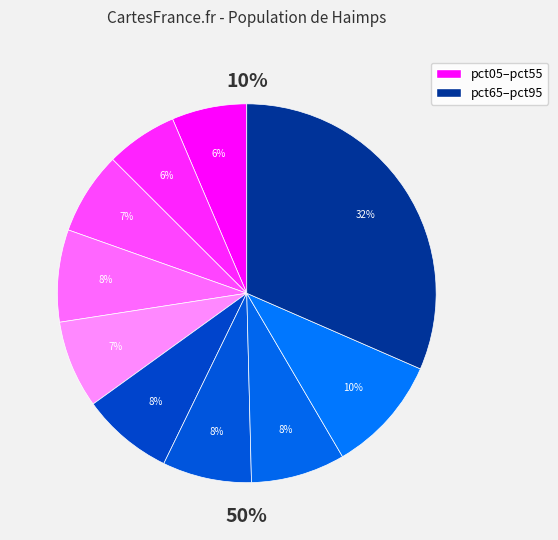

Is it true that pct95 is 45% of the pie?

False